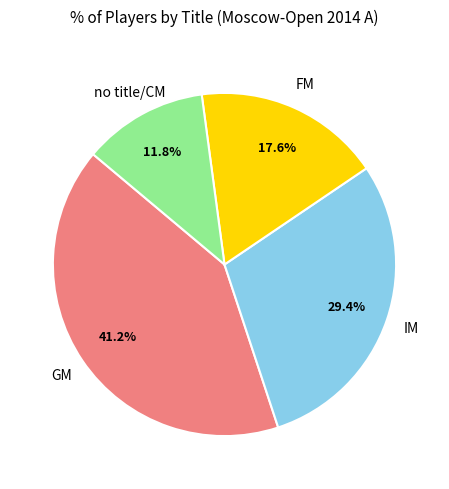

Is there any slice that represents more than half of the pie?

No